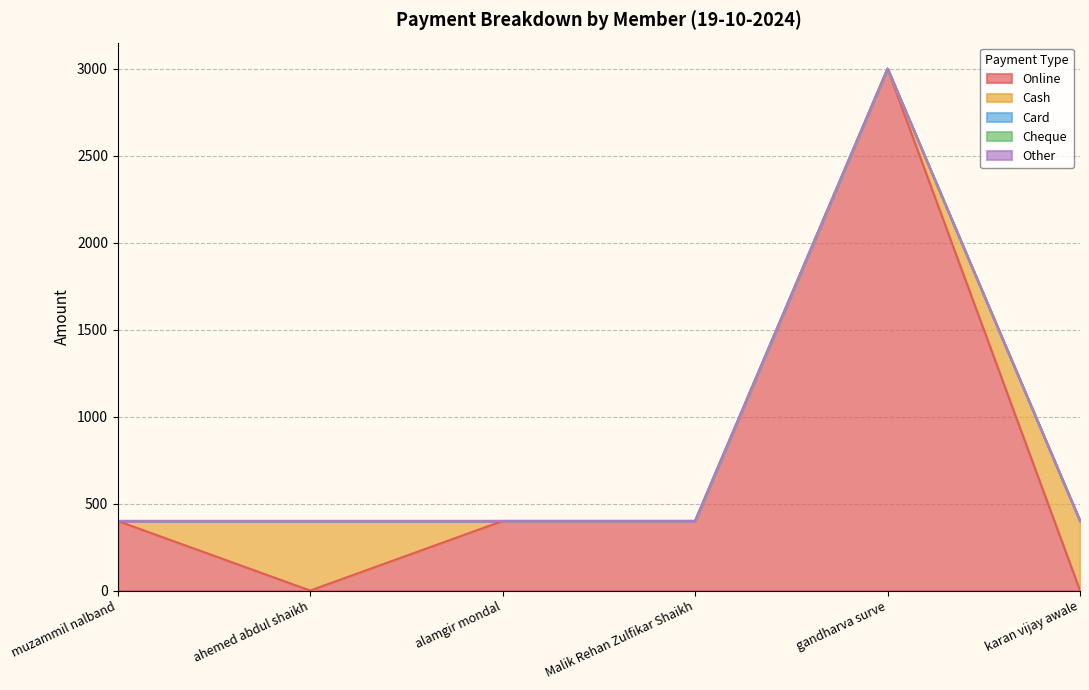

What is the label of the 6th point from the left?

karan vijay awale